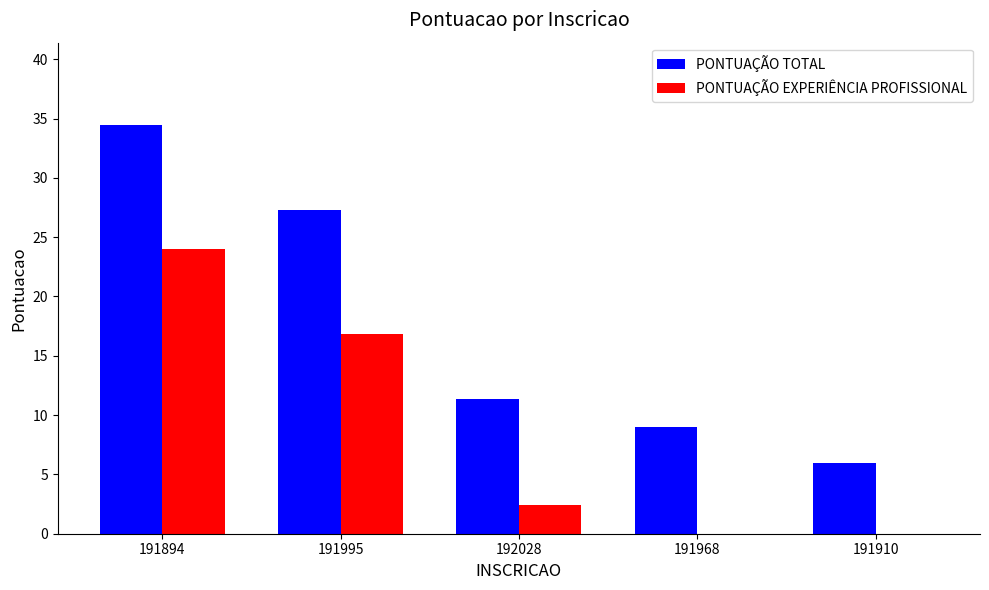

What is the sum of the PONTUAÇÃO EXPERIÊNCIA PROFISSIONAL values at 191995 and 192028?

19.2